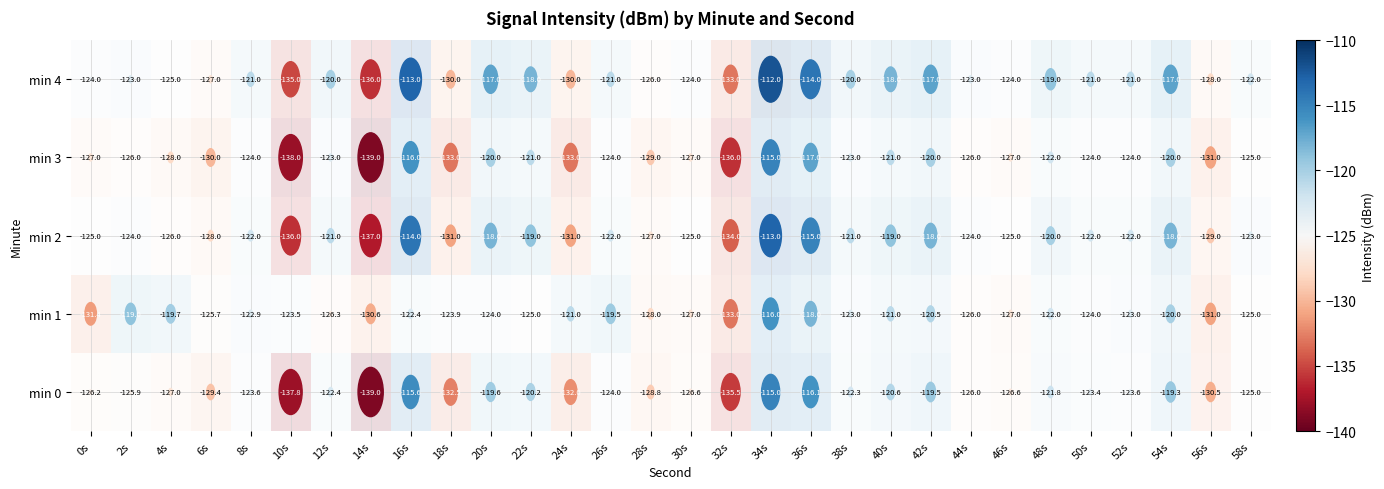

What is the sum of all min 3 values?

-3769.0